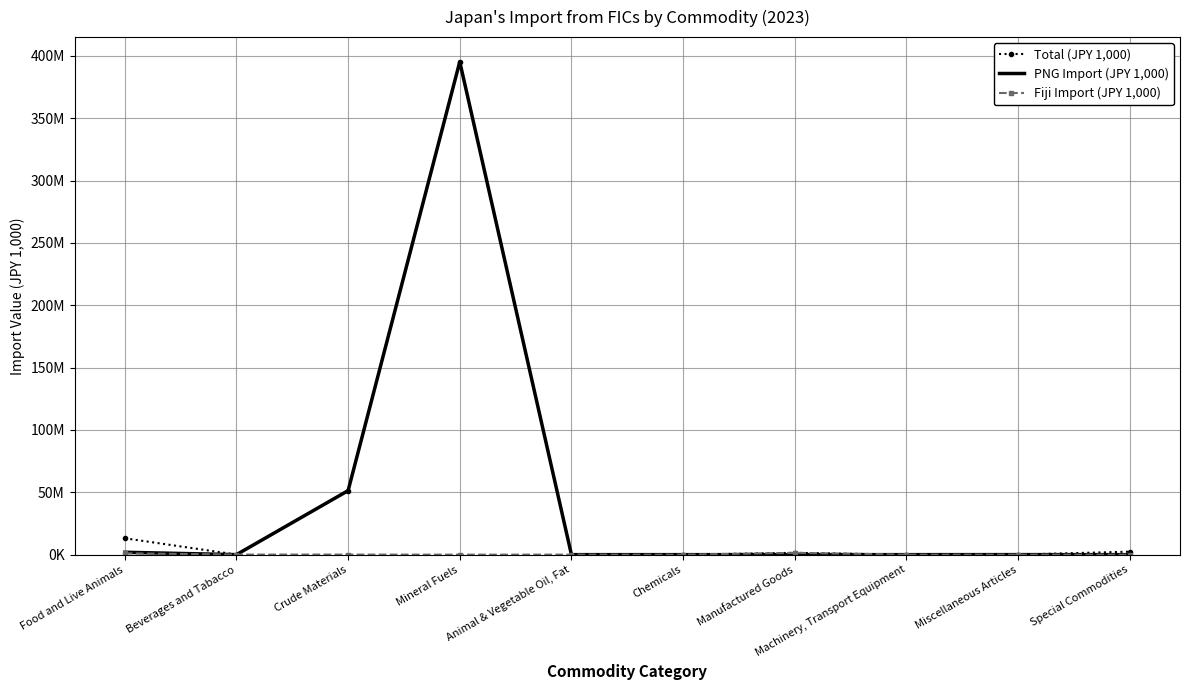

List the labels in order of PNG Import (JPY 1,000) value, largest first.

Mineral Fuels, Crude Materials, Food and Live Animals, Miscellaneous Articles, Special Commodities, Manufactured Goods, Beverages and Tabacco, Animal & Vegetable Oil, Fat, Chemicals, Machinery, Transport Equipment